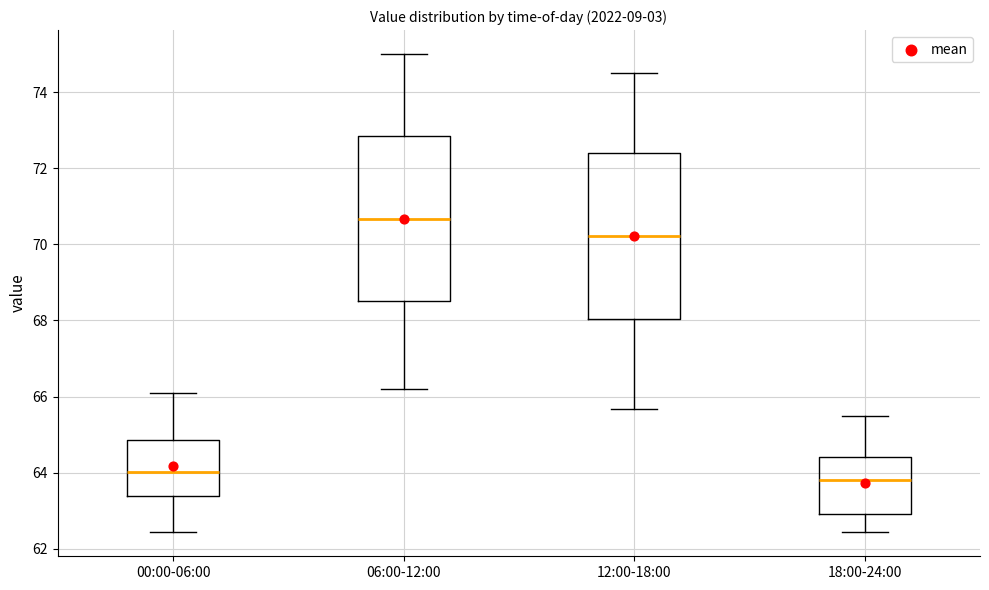

Reading left to right, transcribe this box plot: for each box, give where its median line is, the range the box spans, and where its two whiskers end, as read against the y-axis. The values are not printed on the chart, so give them approximately, as read against the axis.

00:00-06:00: median 64.0, box 63.4 to 64.8, whiskers 62.4 to 66.0
06:00-12:00: median 70.6, box 68.6 to 72.8, whiskers 66.2 to 75.0
12:00-18:00: median 70.2, box 68.0 to 72.4, whiskers 65.6 to 74.6
18:00-24:00: median 63.8, box 63.0 to 64.4, whiskers 62.4 to 65.4